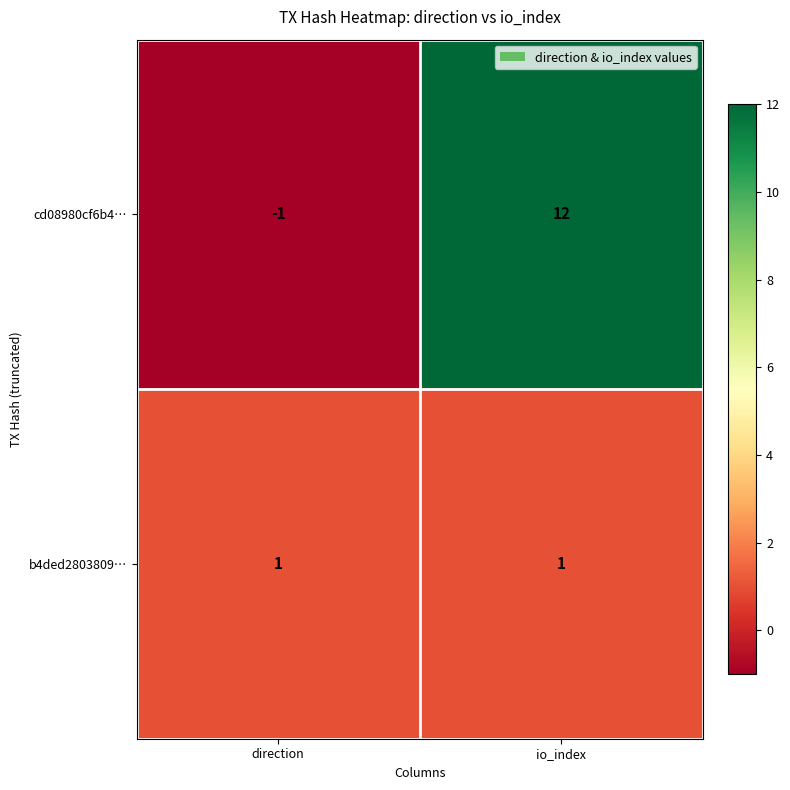

The cd08980cf6b4… series shows 12 at io_index. True or false?

True